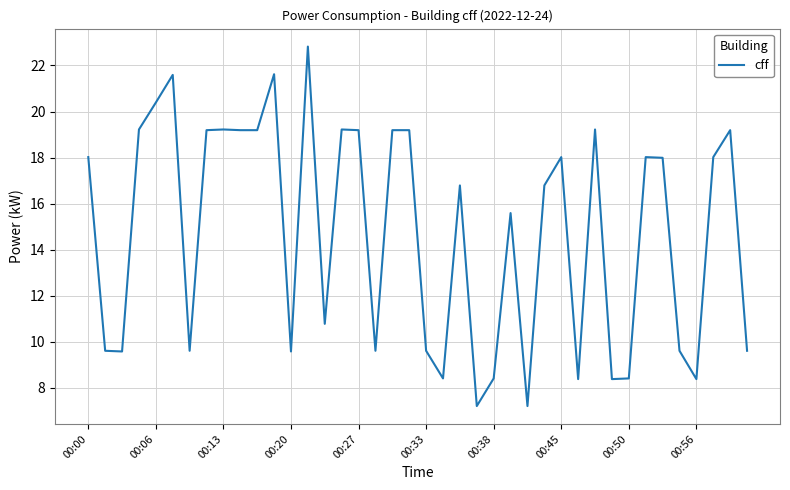

What is the greatest value displayed?

22.8